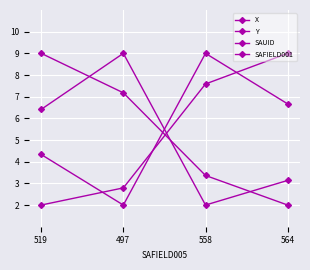

Which category has the highest value across all series?

497